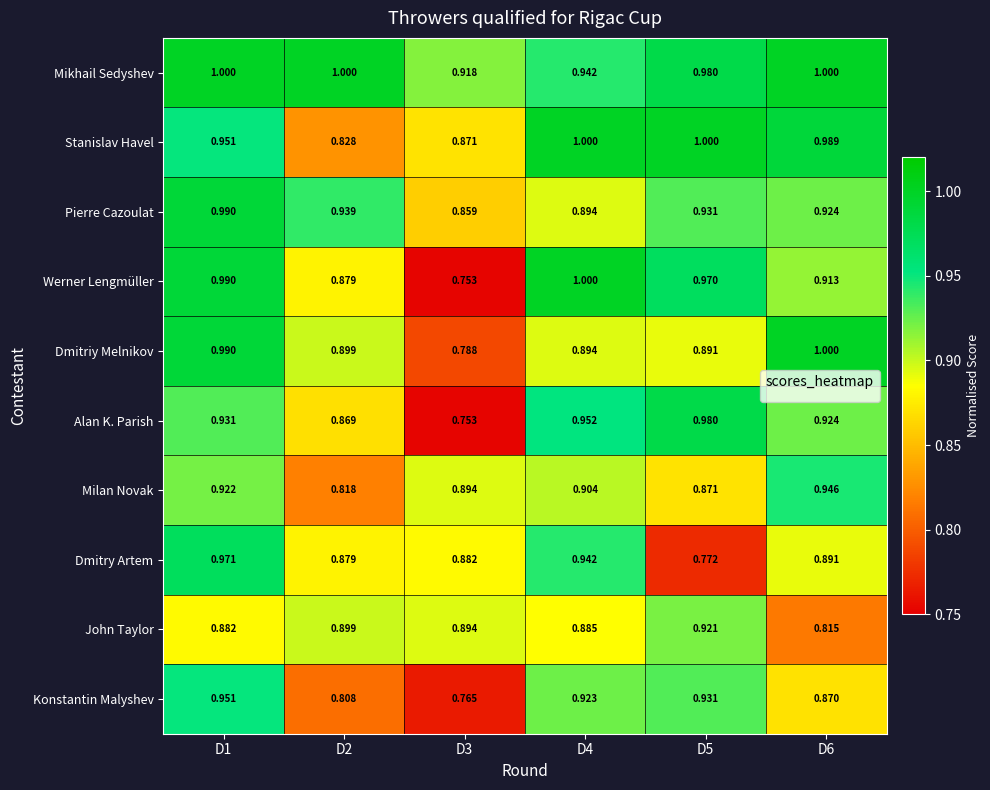

Is the value of Dmitry Artem at D3 greater than the value of Konstantin Malyshev at D5?

No